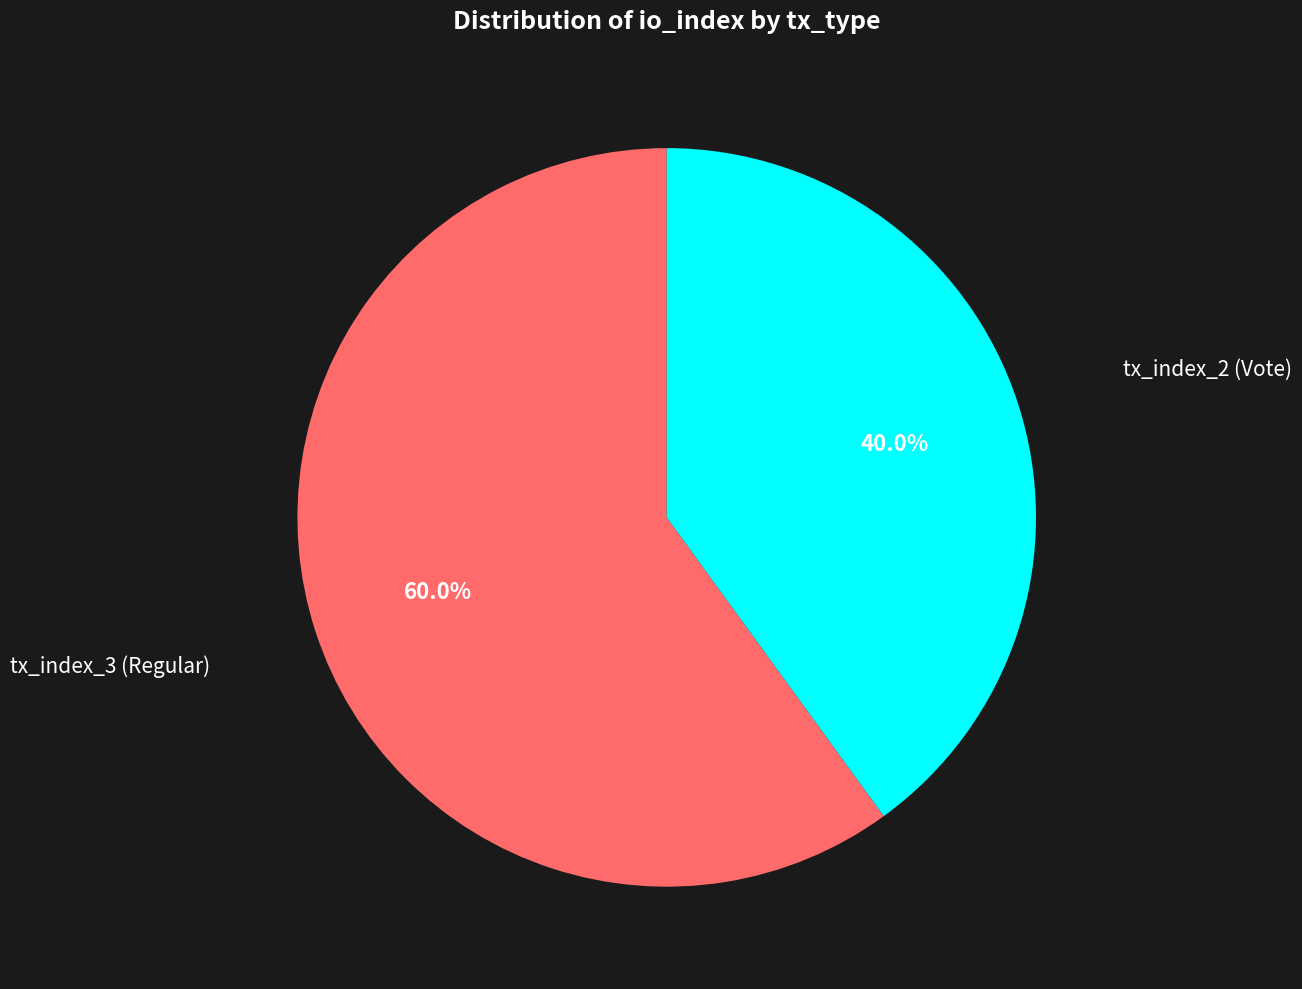

Is there any slice that represents more than half of the pie?

Yes